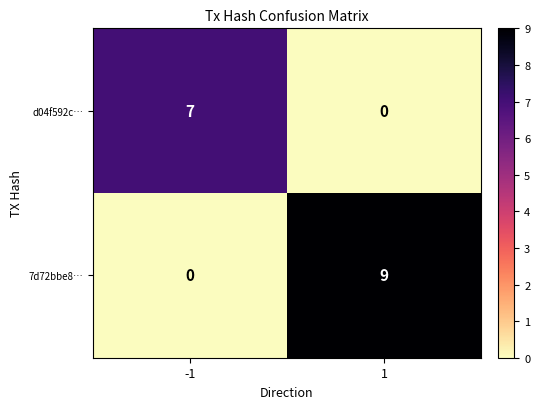

Reading right to left, list all the values displayed in this chart.

d04f592c…: 1=0	-1=7
7d72bbe8…: 1=9	-1=0